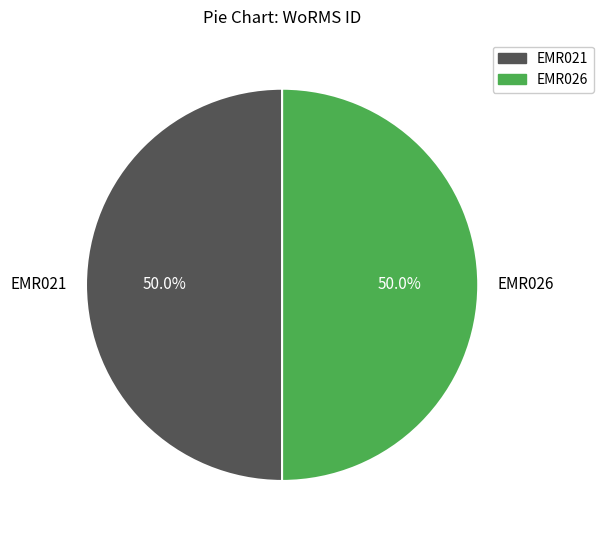

How much of the chart is everything except EMR021?

50.0%